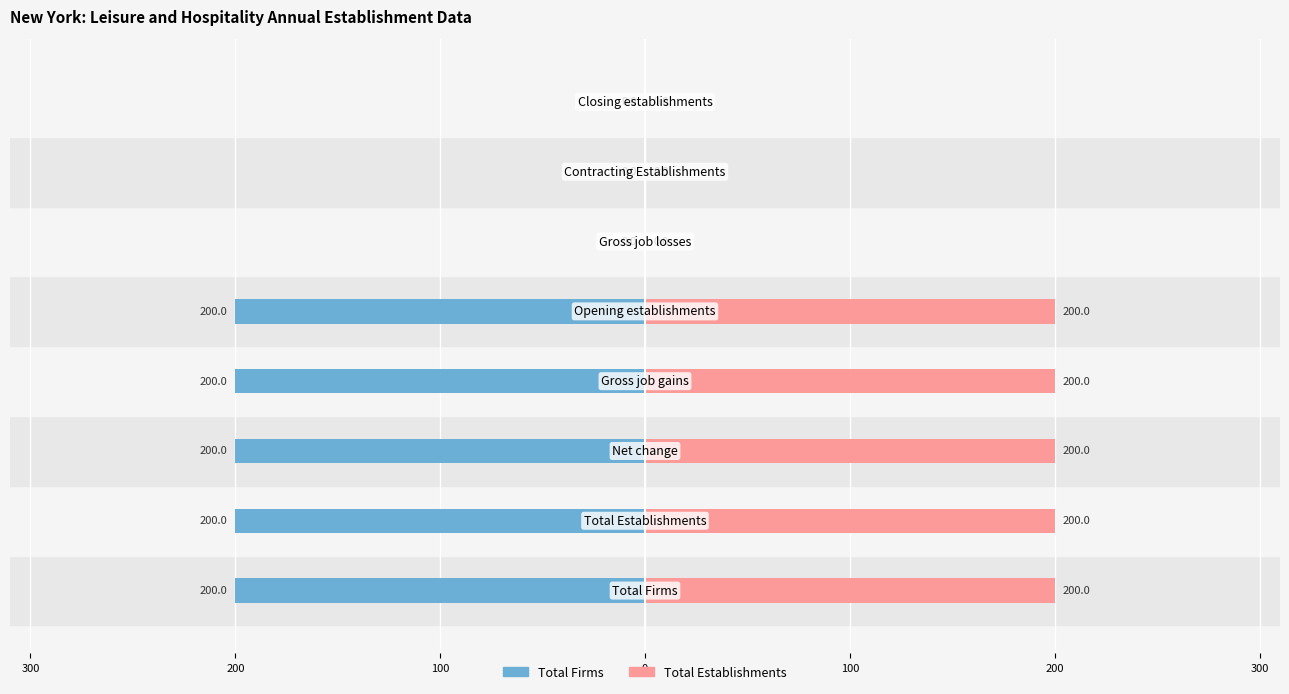

Rank the series by their maximum value, from lowest to highest.

Total Firms, Total Establishments